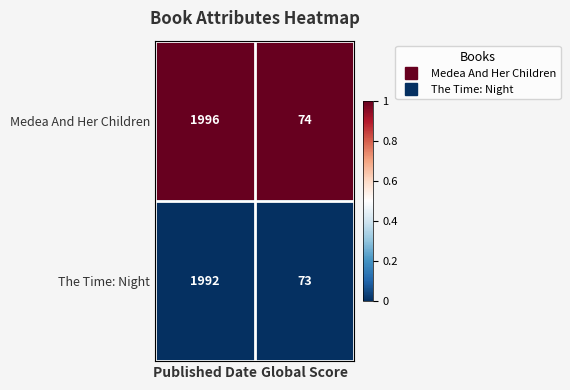

The Medea And Her Children series shows 1195 at Published Date. True or false?

False